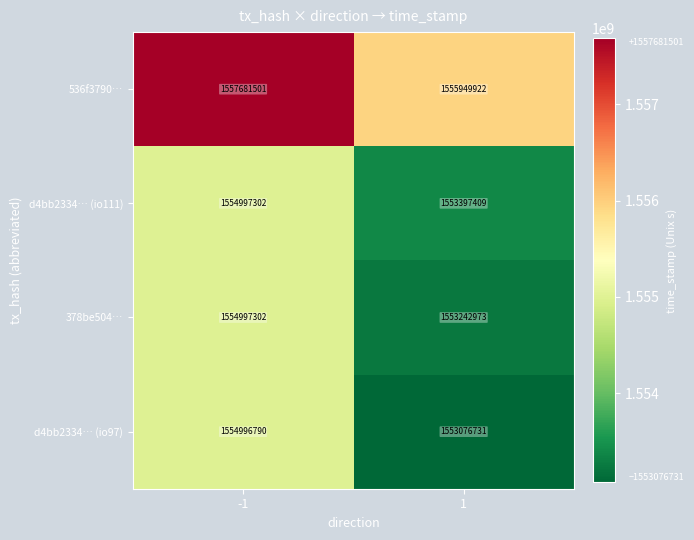

What is the sum of the d4bb2334… (io111) values at -1 and 1?

3108394711